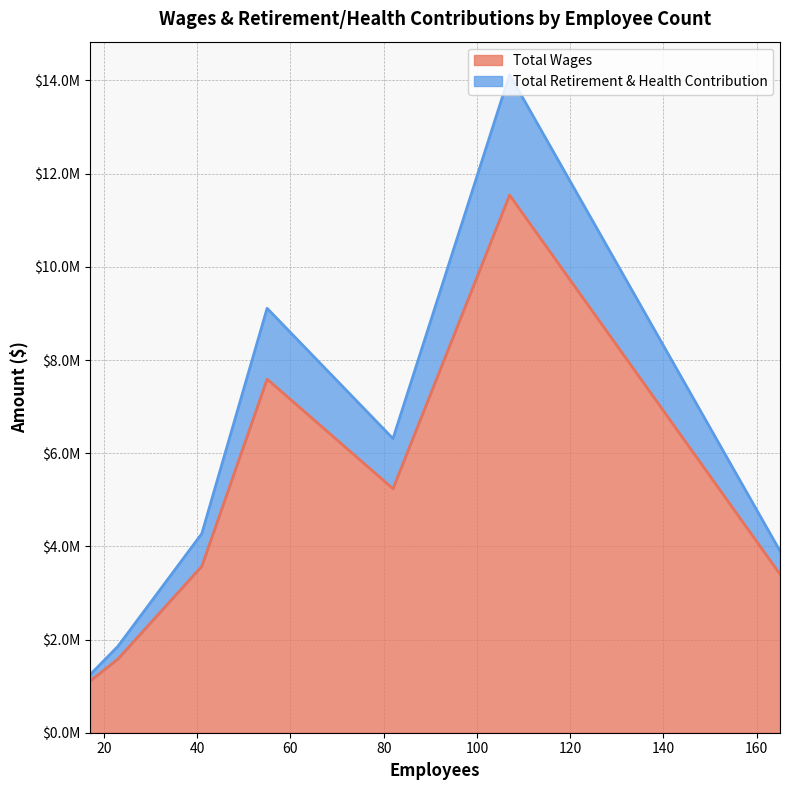

Count the number of data series in this chart.

2